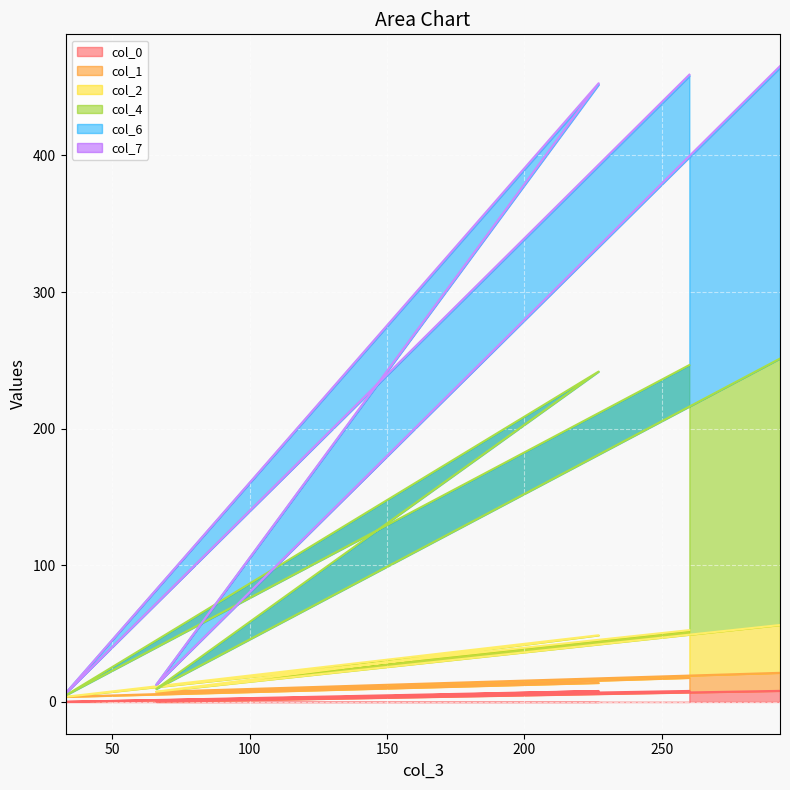

Between 33 and 260, which is larger?

260